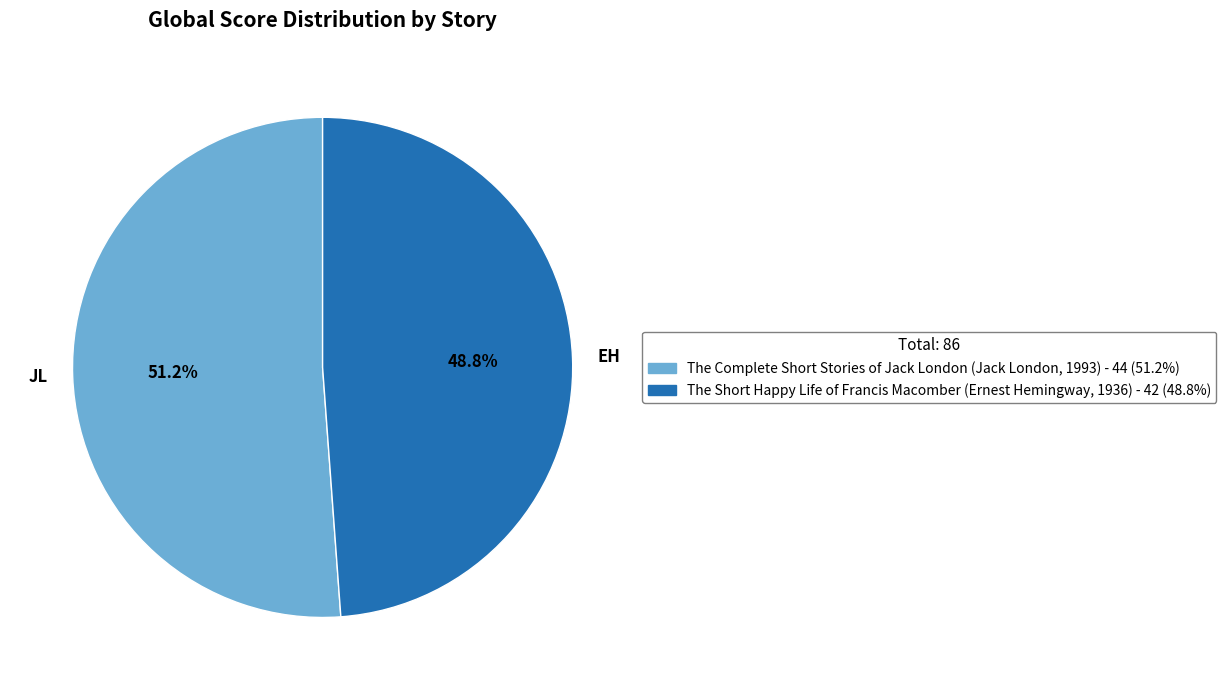

Which slice represents more than half of the pie?

JL